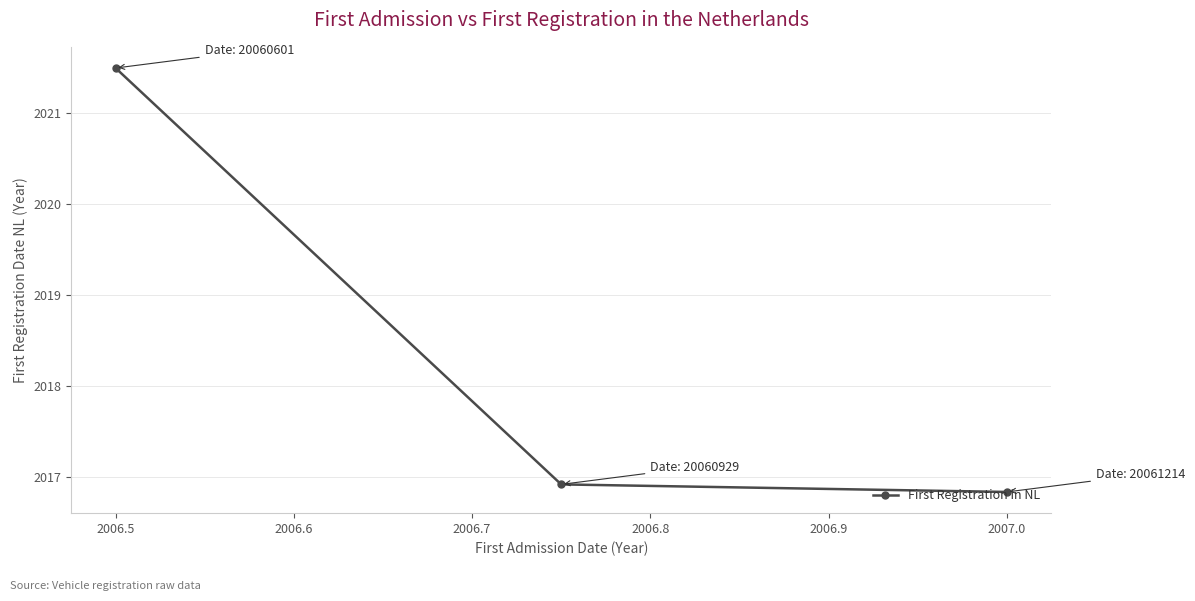

What is the smallest value displayed?

2016.8